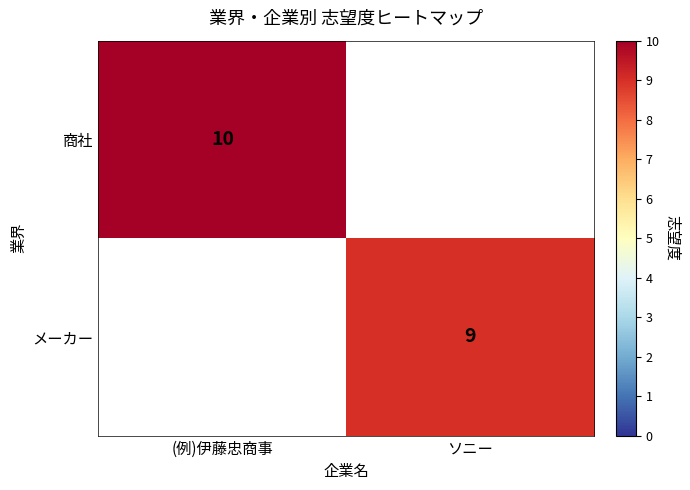

The value of メーカー at ソニー is 14.9. True or false?

False